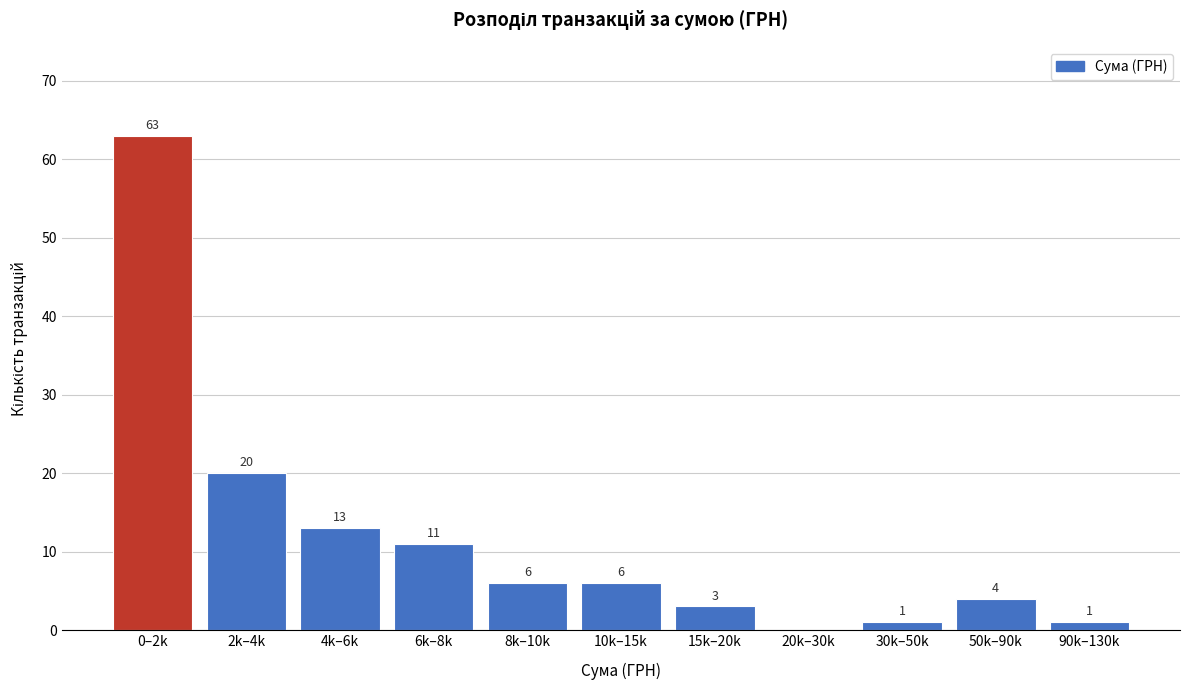

Reading left to right, extract all data points from this chart.

0–2k=63	2k–4k=20	4k–6k=13	6k–8k=11	8k–10k=6	10k–15k=6	15k–20k=3	20k–30k=0	30k–50k=1	50k–90k=4	90k–130k=1